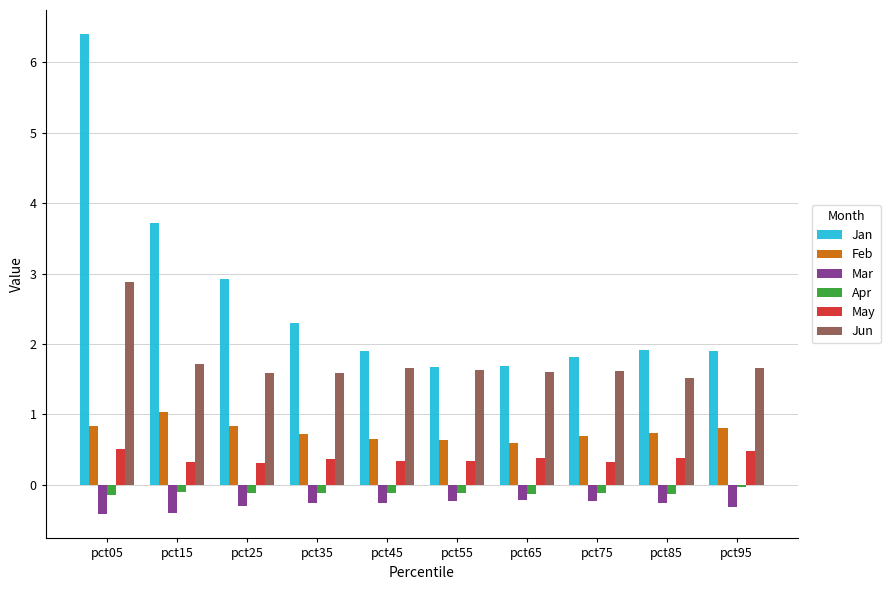

At which category does the chart reach its peak across all series?

pct05